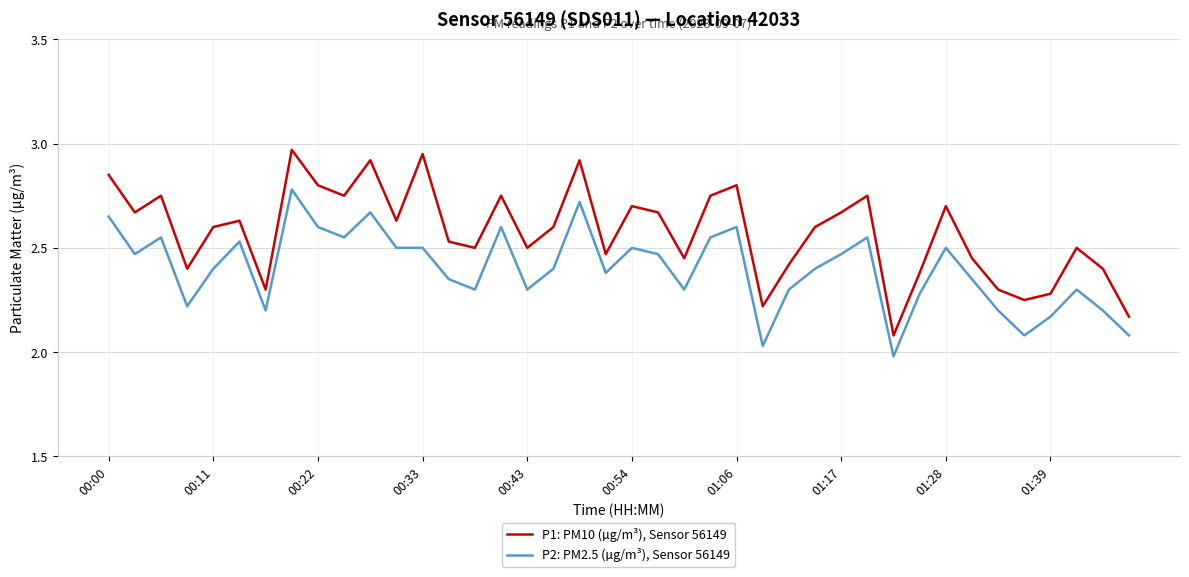

List the series in order of their peak value, lowest first.

P2: PM2.5 (µg/m³), Sensor 56149, P1: PM10 (µg/m³), Sensor 56149